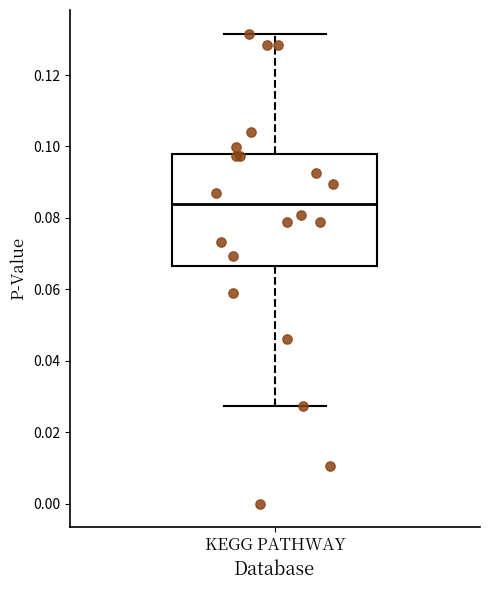

Read this box plot against the y-axis: the position of the median line, the range covered by the box, and the ends of both whiskers. The values are not printed on the chart, so give them approximately, as read against the axis.

median 0.084, box 0.066 to 0.098, whiskers 0.028 to 0.132